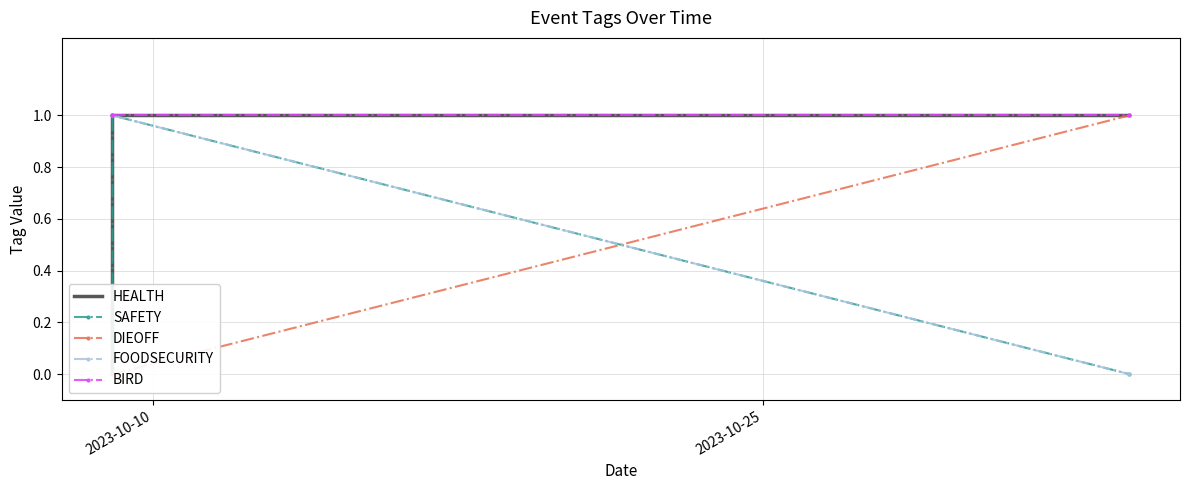

What is the label of the 3rd point from the right?

2023-10-10